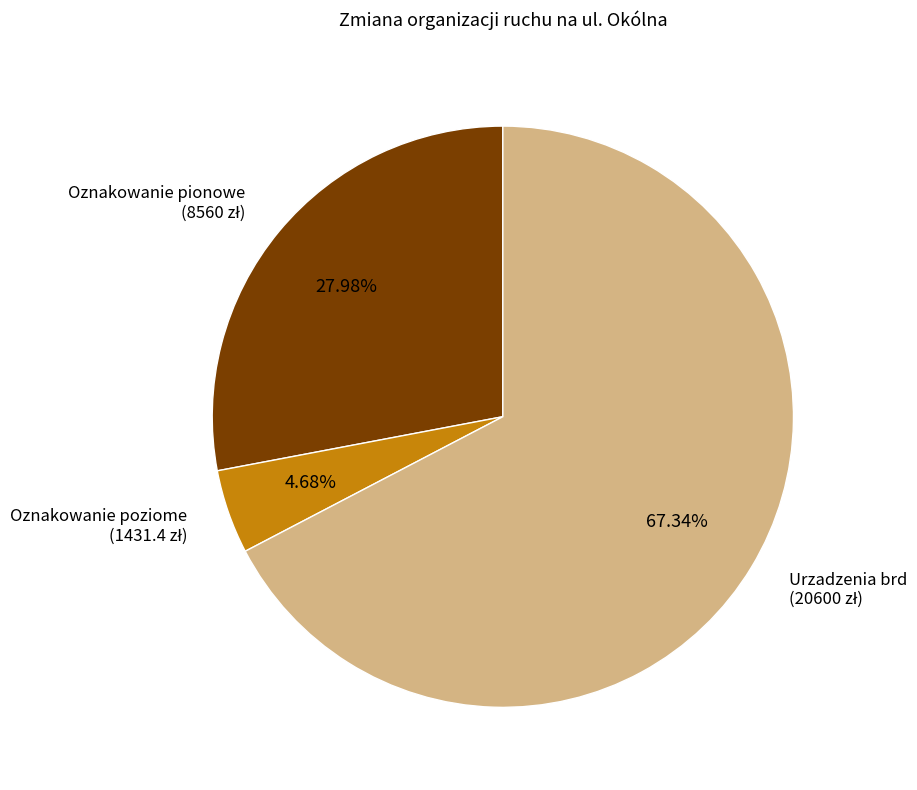

Is there a majority slice in this chart?

Yes